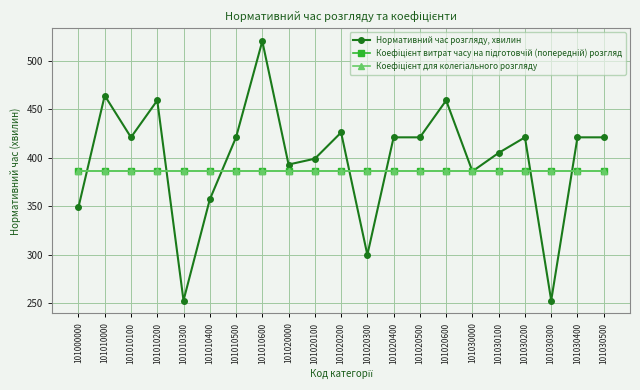

Does the chart have visible grid lines?

Yes